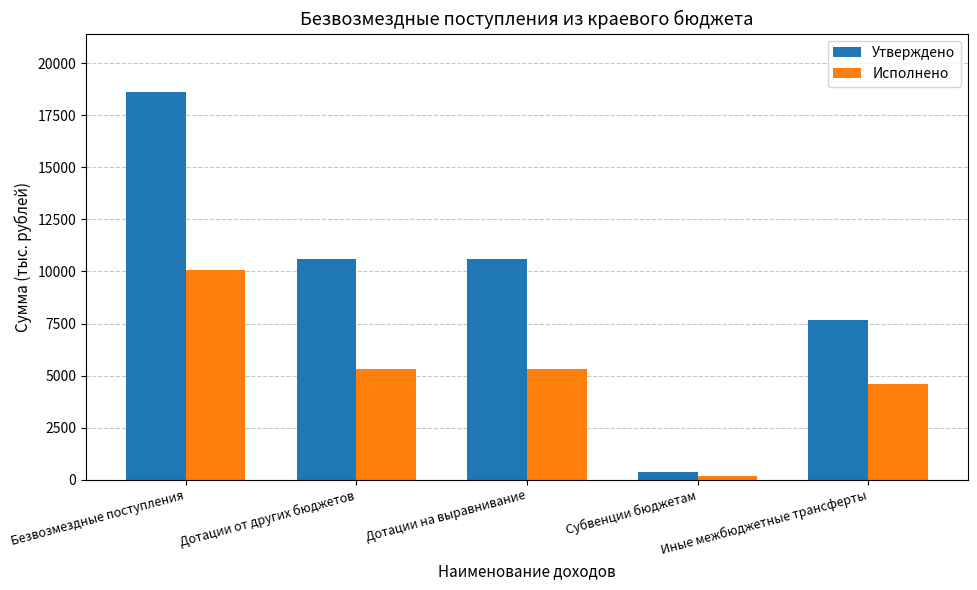

What are all the series names shown in the legend?

Утверждено, Исполнено